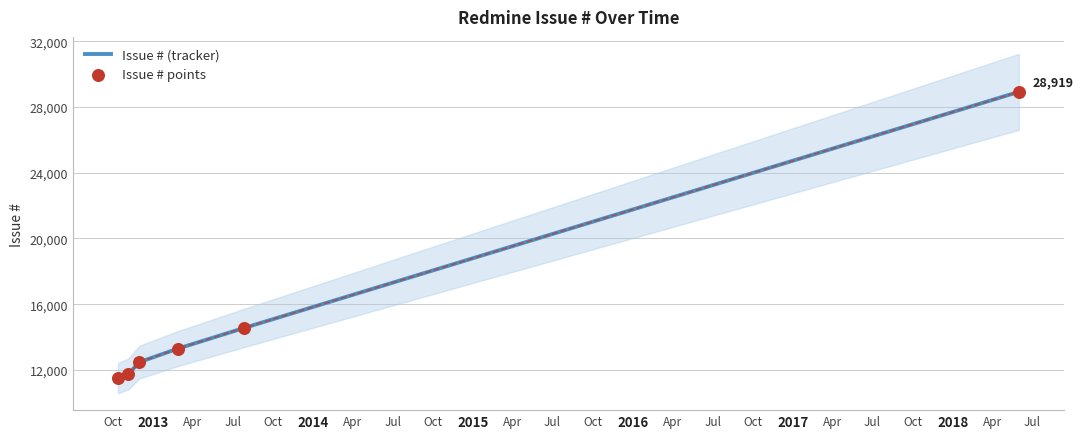

Is the value of Issue # (tracker) at 2017 greater than the value of Issue # points at 2015?

Yes